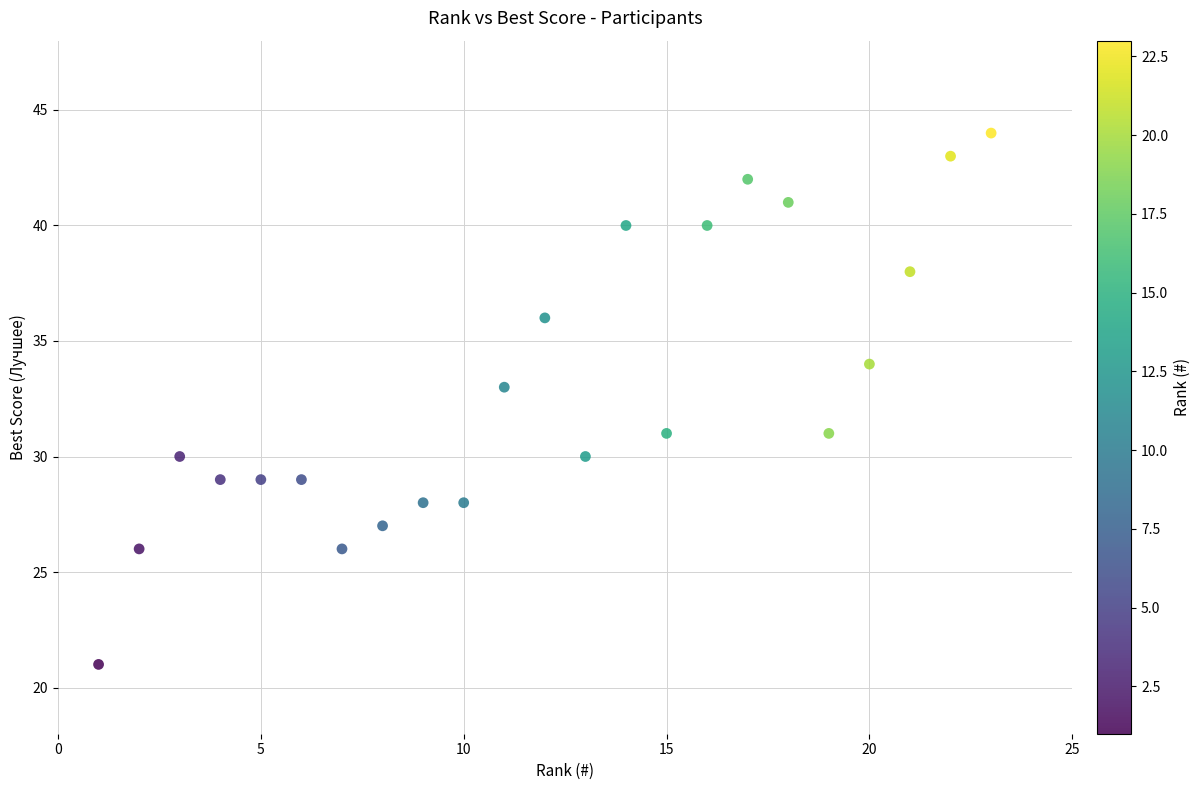

What is the range of Y values (max minus min)?

23